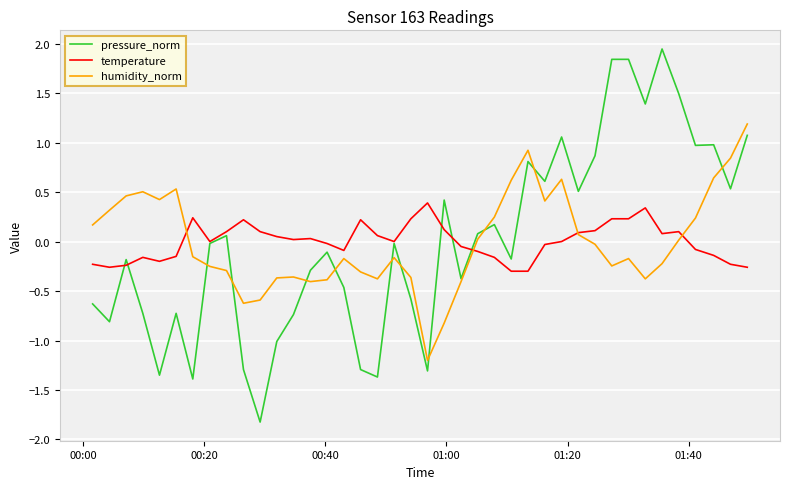

Which series has the widest spread of values?

pressure_norm